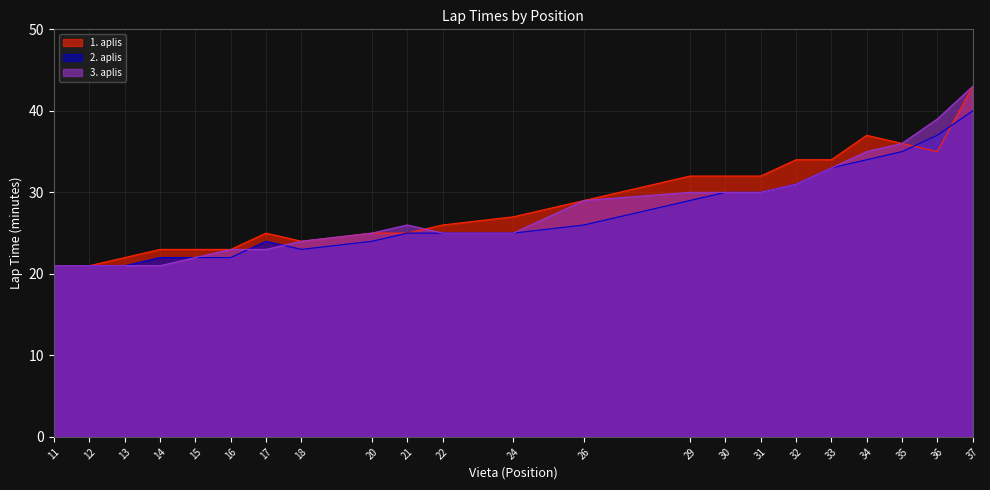

How many intersections are there between 3. aplis and 1. aplis?

1